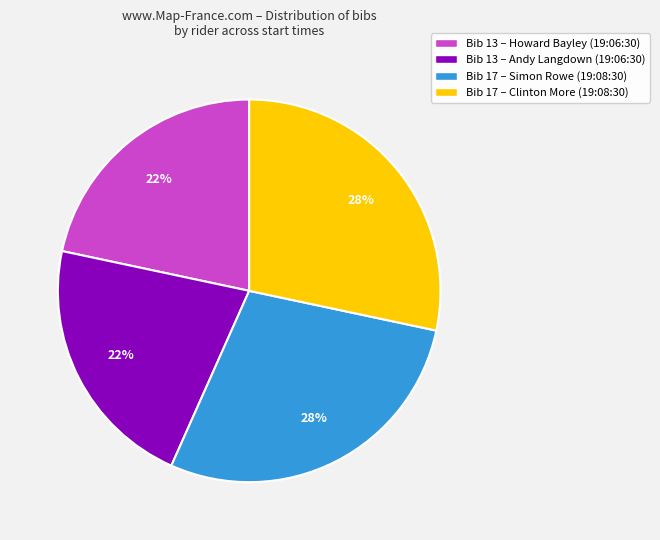

What percentage is the Bib 13 – Howard Bayley (19:06:30) slice, to the nearest percent?

22%